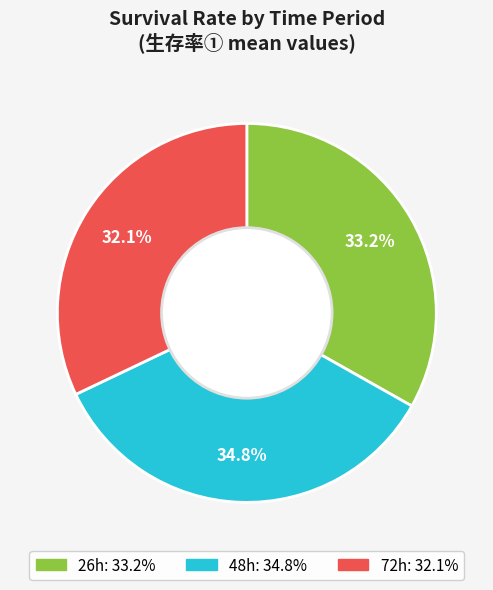

What is the ratio of the value at 26h to the value at 72h?

1.0